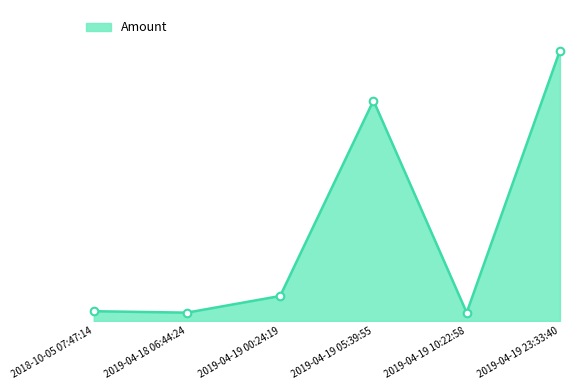

What is the change in value from 2019-04-18 06:44:24 to 2019-04-19 00:24:19?

+0.1